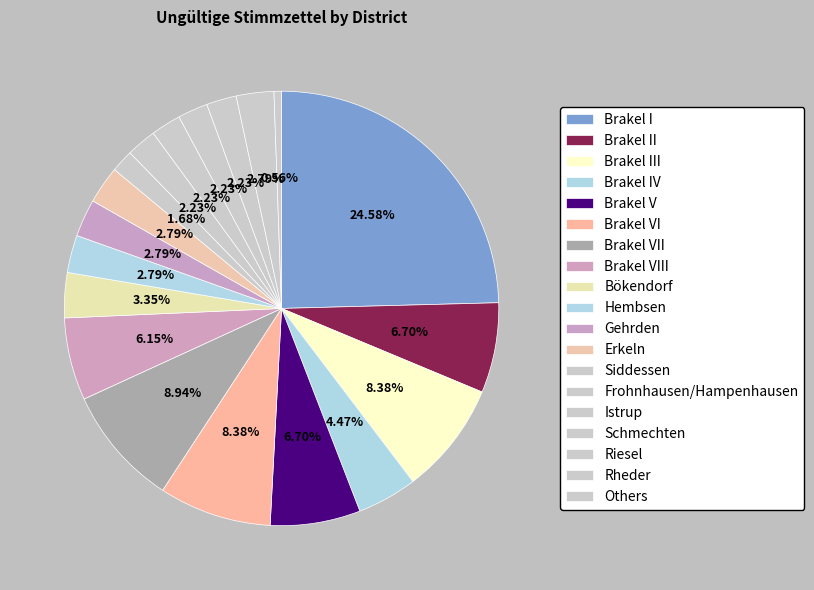

Which category has the biggest portion of the pie?

Brakel I